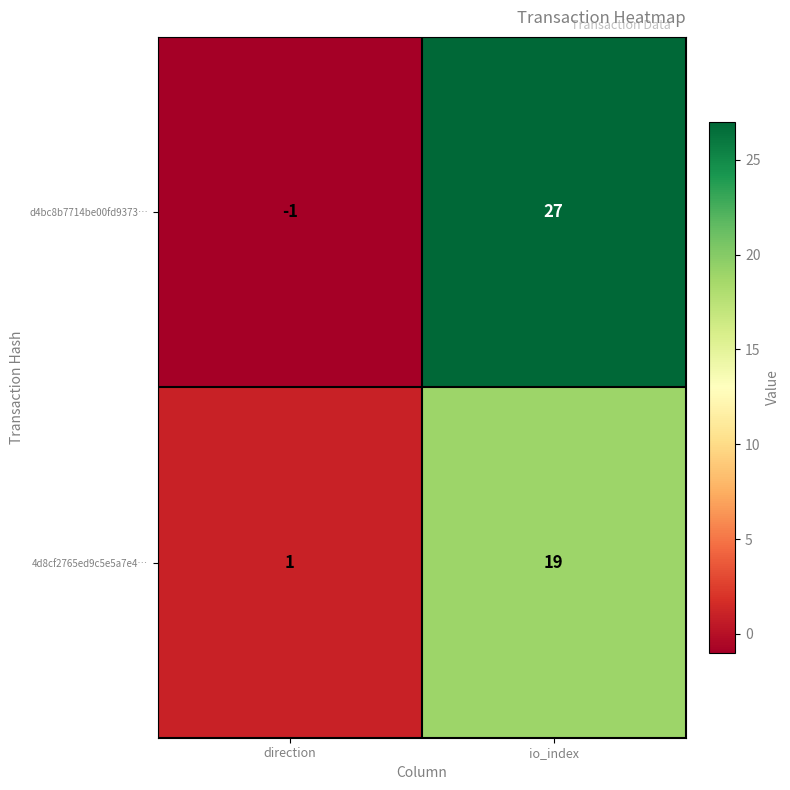

What is the sum of the 4d8cf2765ed9c5e5a7e4… values at direction and io_index?

20